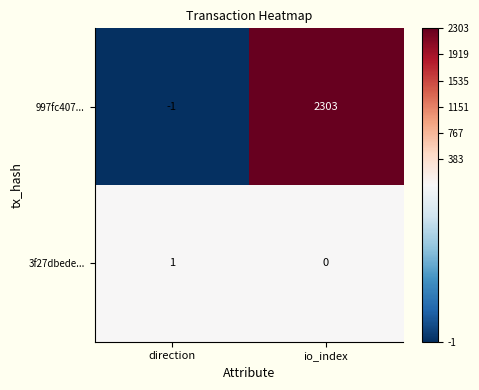

Reading left to right, transcribe all the data shown in this chart.

997fc407...: direction=-1	io_index=2303
3f27dbede...: direction=1	io_index=0